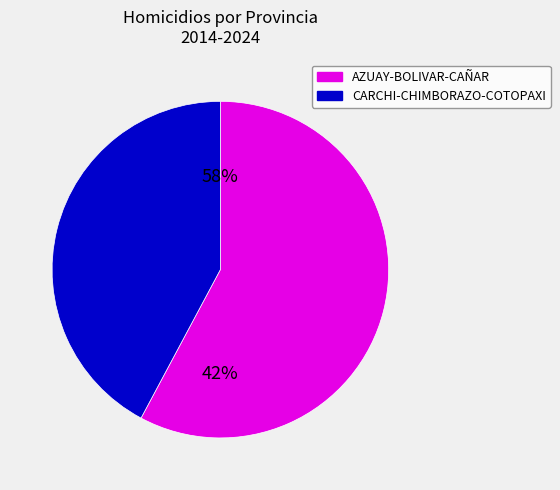

How much of the chart is everything except SICARIATO?

100.0%